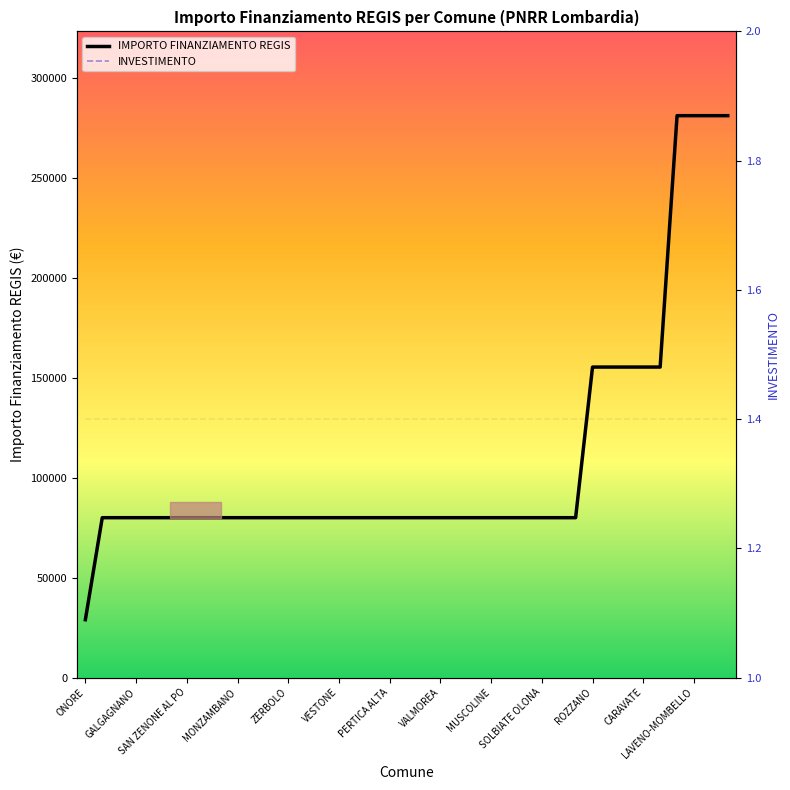

Reading left to right, transcribe all the data shown in this chart.

IMPORTO FINANZIAMENTO REGIS: 28902.0	79922.0	79922.0	79922.0	79922.0	79922.0	79922.0	79922.0	79922.0	79922.0	79922.0	79922.0	79922.0	79922.0	79922.0	79922.0	79922.0	79922.0	79922.0	79922.0	79922.0	79922.0	79922.0	79922.0	79922.0	79922.0	79922.0	79922.0	79922.0	79922.0	155234.0	155234.0	155234.0	155234.0	155234.0	280932.0	280932.0	280932.0	280932.0
INVESTIMENTO: 1.4	1.4	1.4	1.4	1.4	1.4	1.4	1.4	1.4	1.4	1.4	1.4	1.4	1.4	1.4	1.4	1.4	1.4	1.4	1.4	1.4	1.4	1.4	1.4	1.4	1.4	1.4	1.4	1.4	1.4	1.4	1.4	1.4	1.4	1.4	1.4	1.4	1.4	1.4